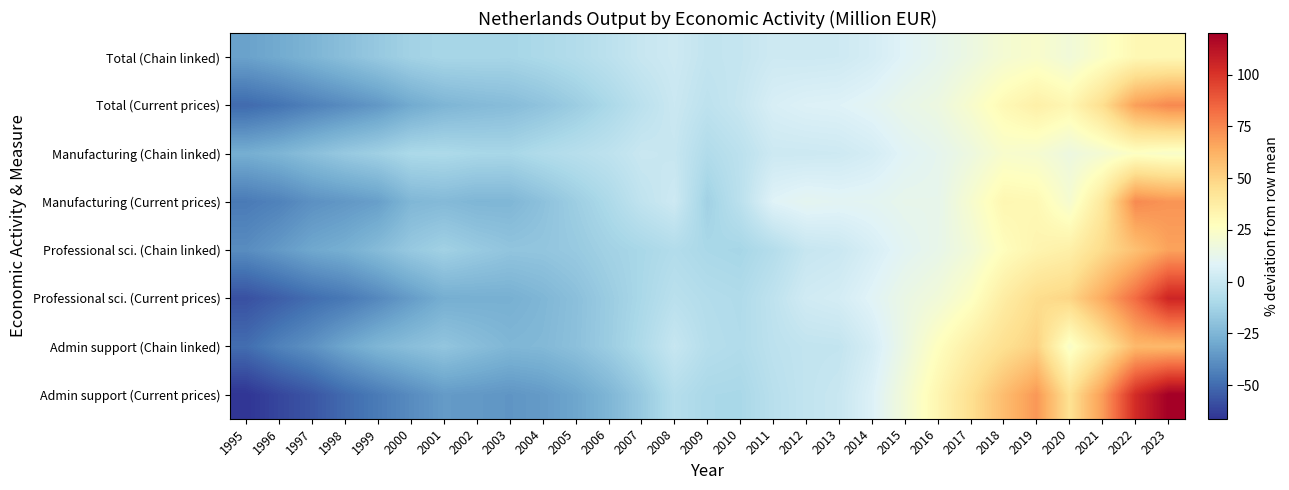

Which label corresponds to the largest value in the chart?

2023